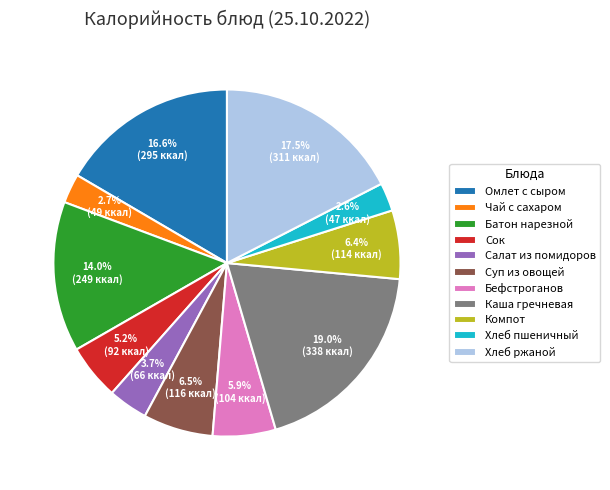

To the nearest percent, what percentage of the pie is Сок?

5%